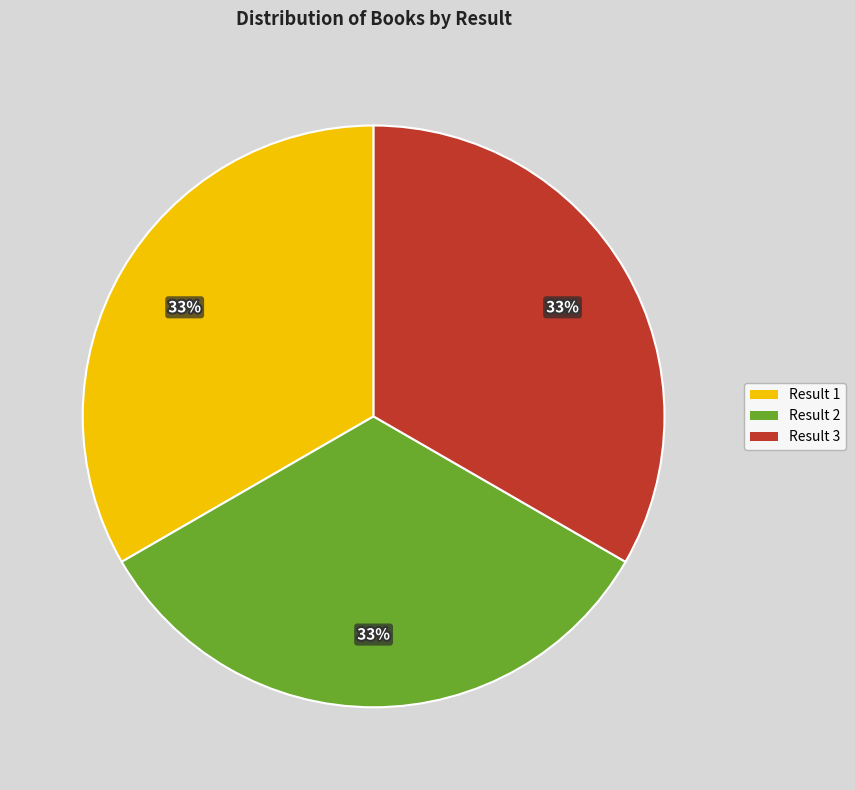

Approximately how many times larger is the value at Result 1 compared to Result 3?

1.0